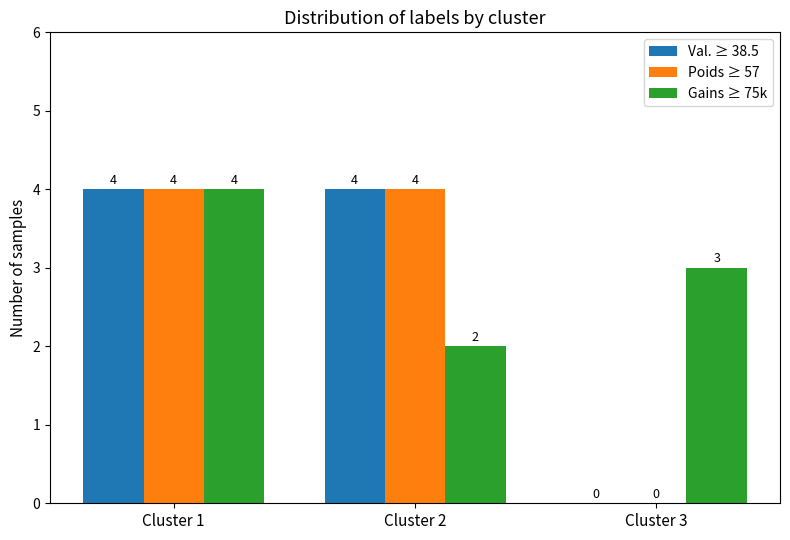

What is the sum of all Val. ≥ 38.5 values?

8